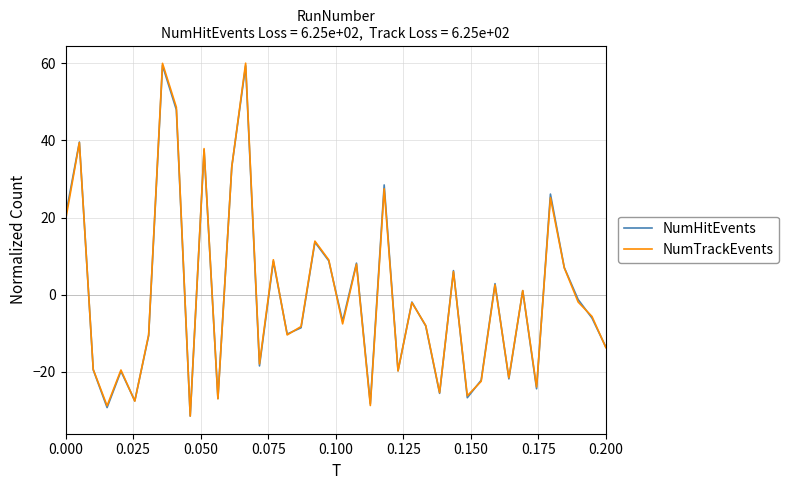

What is the maximum value shown in the chart?

60.0